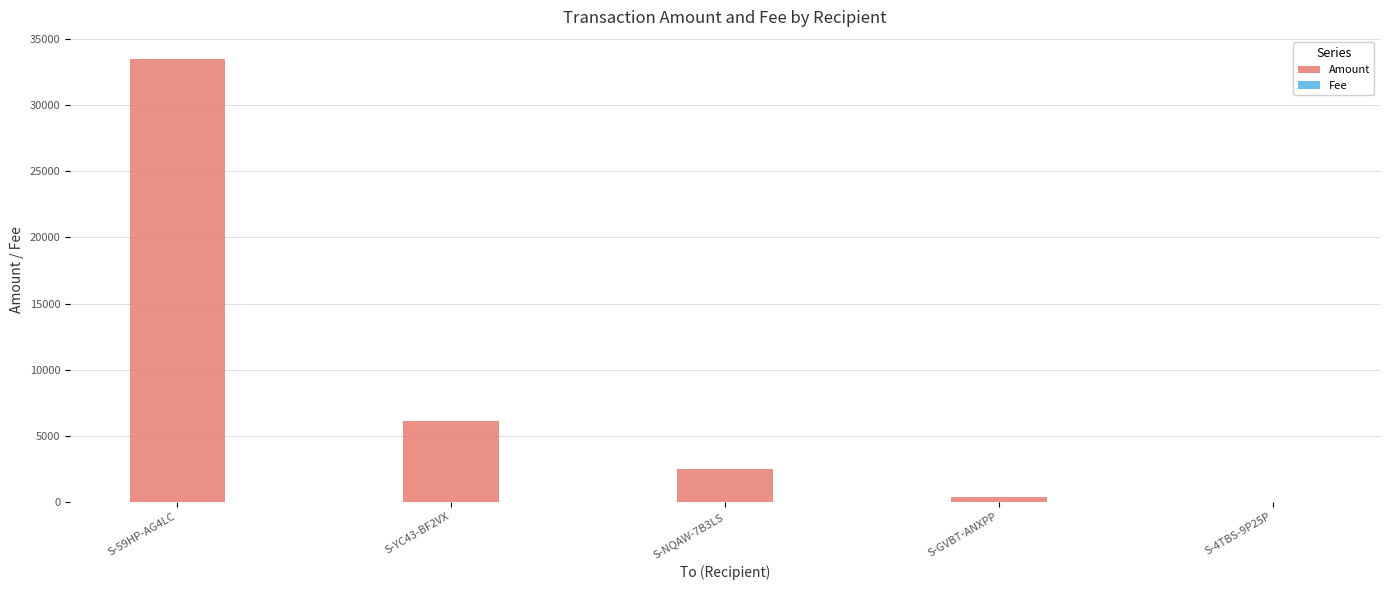

What is the highest value of the Amount series?

33493.1